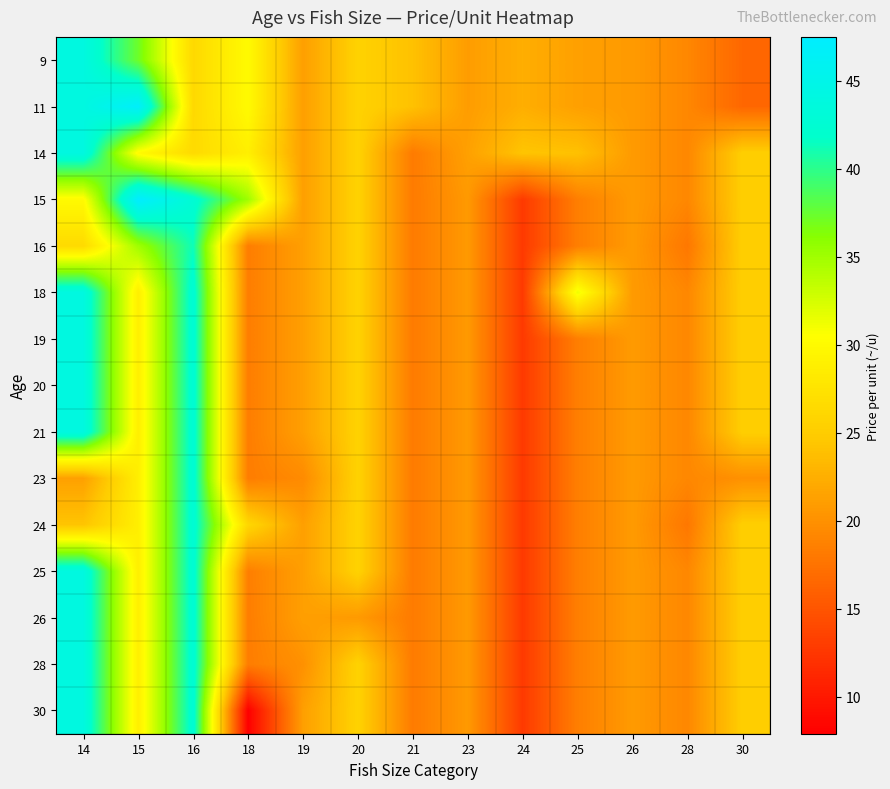

At how many categories does at least one series exceed 31?

5